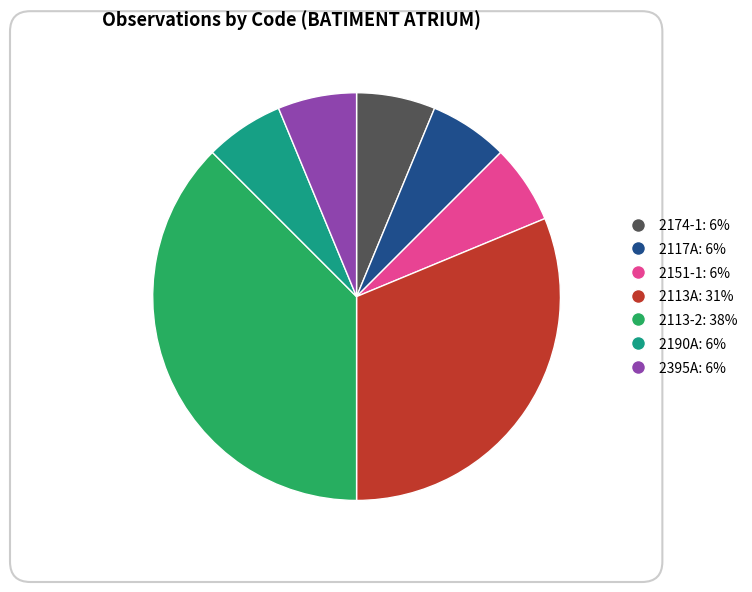

How many segments does this pie chart have?

7